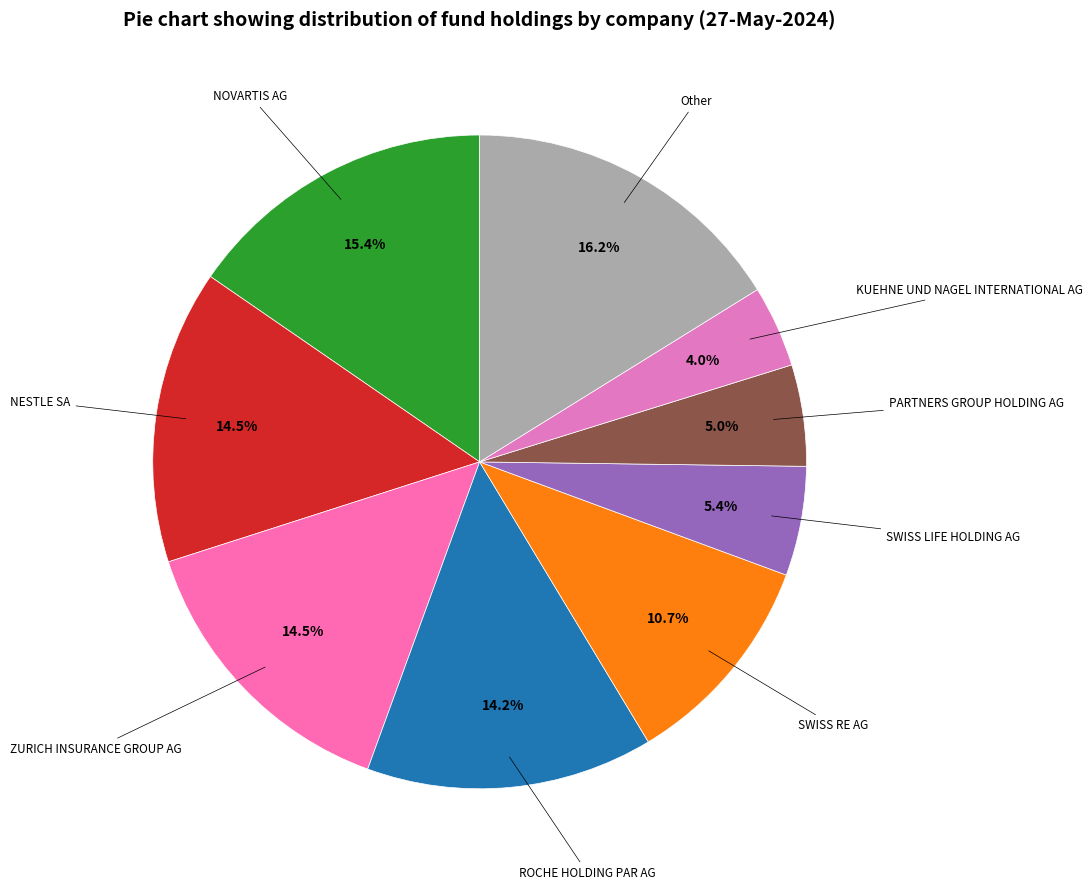

To the nearest percent, what is the average slice percentage?

11%